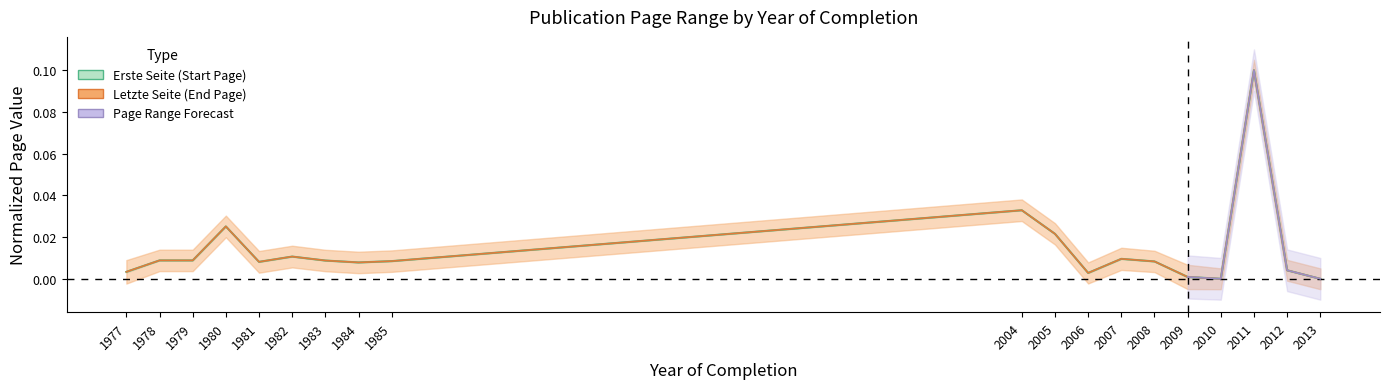

Reading left to right, extract all data points from this chart.

Erste Seite: 0.0	0.0	0.0	0.0	0.0	0.0	0.0	0.0	0.0	0.0	0.0	0.0	0.0	0.0	0.0	0.0	0.1	0.0	0.0
Letzte Seite: 0.0	0.0	0.0	0.0	0.0	0.0	0.0	0.0	0.0	0.0	0.0	0.0	0.0	0.0	0.0	0.0	0.1	0.0	0.0